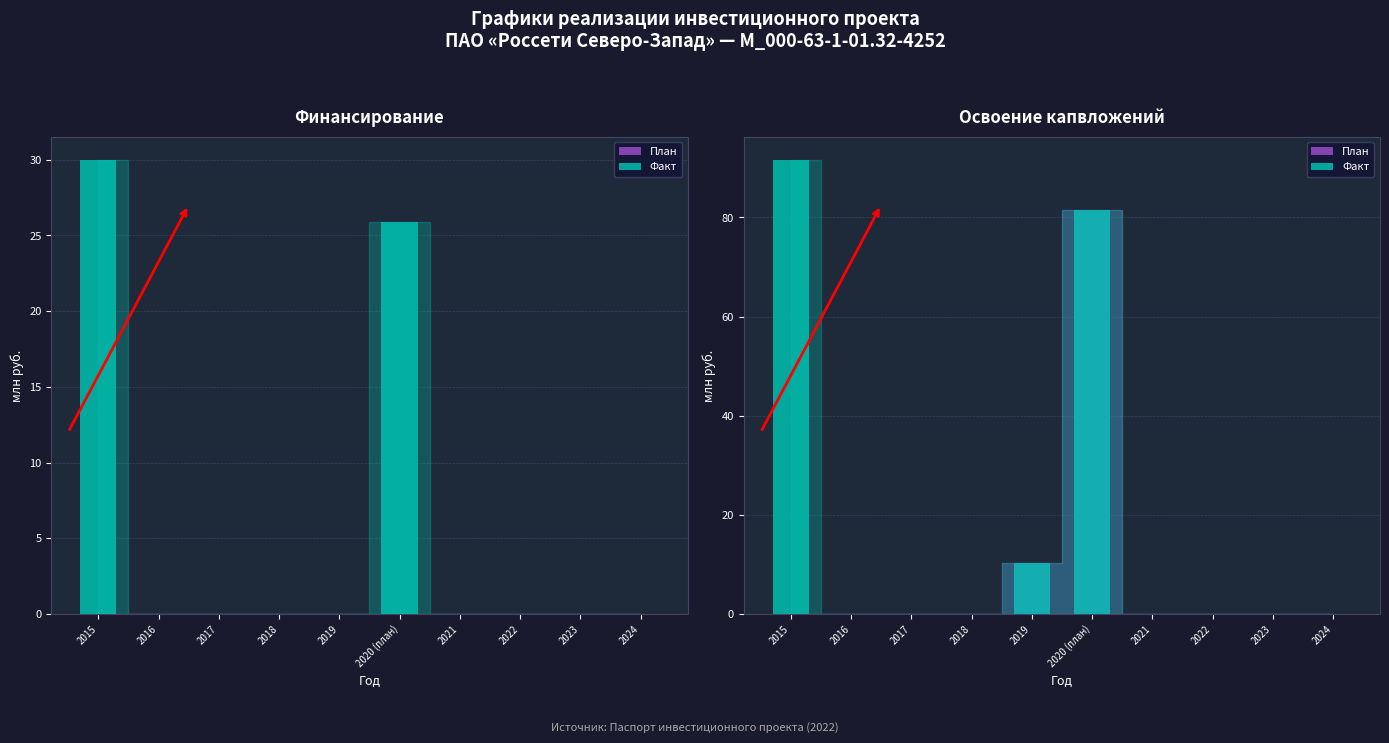

Which series has the widest spread of values?

Факт